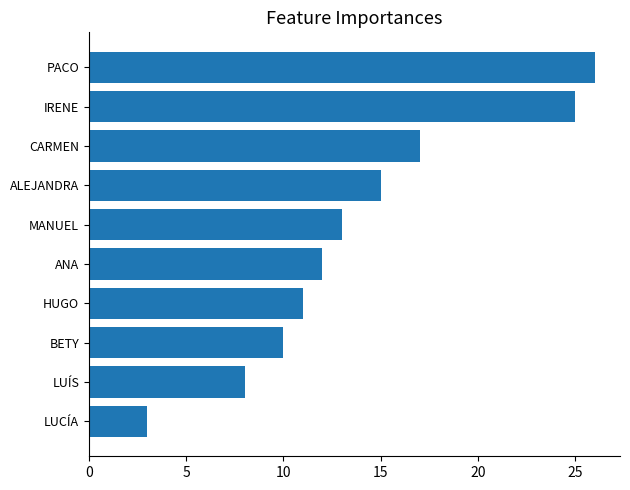

Is it true that the value at CARMEN is 17?

True